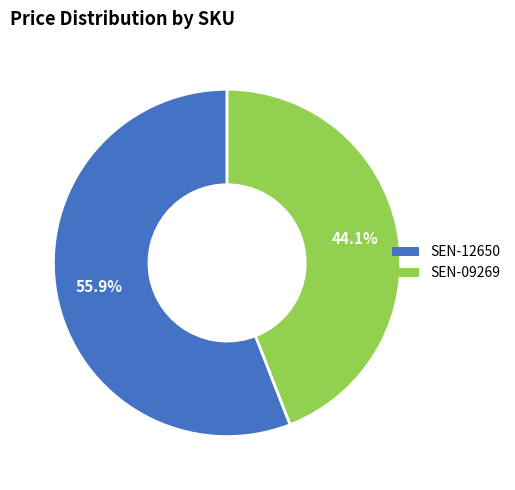

Which slice represents more than half of the pie?

SEN-12650